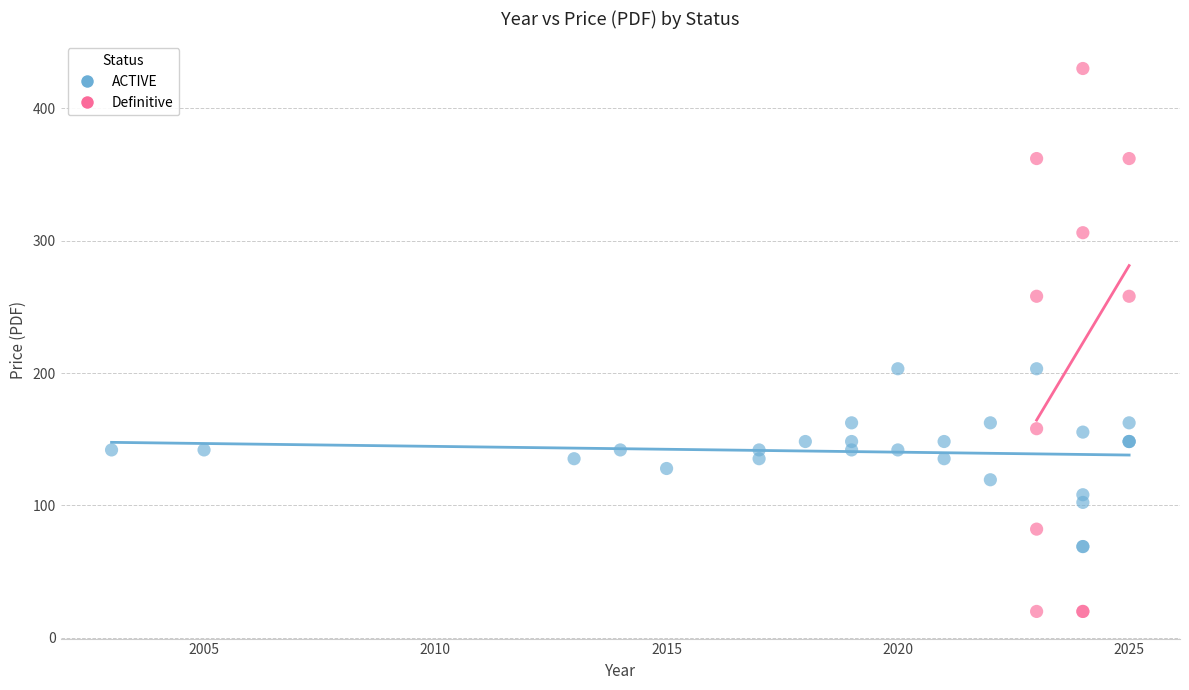

Which series reaches the maximum Y coordinate?

Definitive